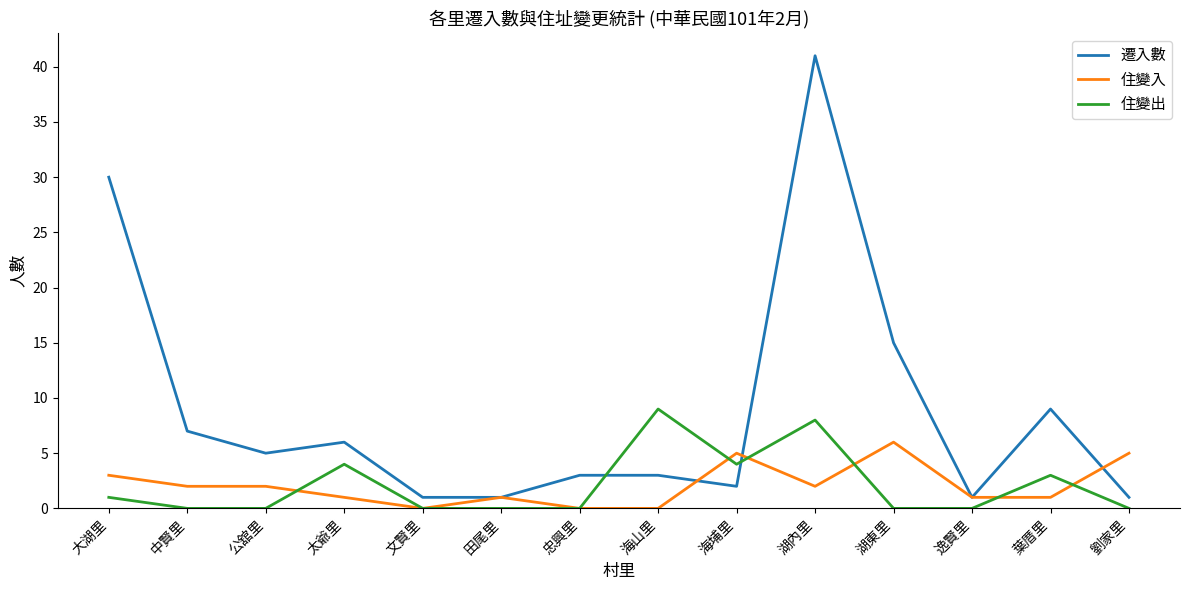

What is the average value of the 遷入數 series?

9